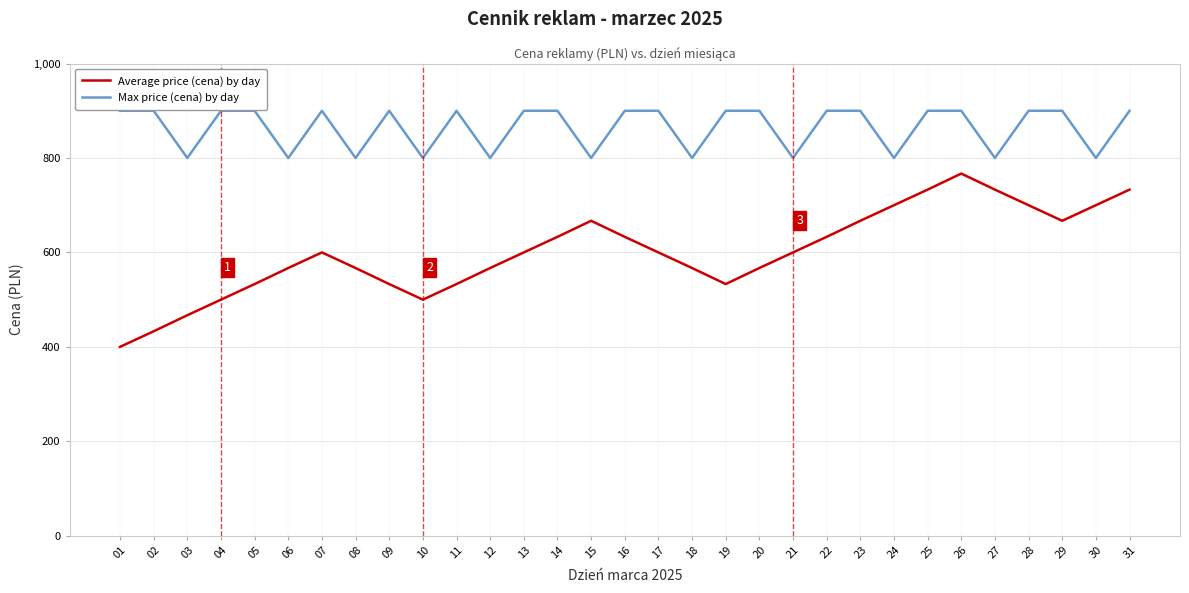

What value does the Max price (cena) by day series have at 26, to the nearest 5?

900